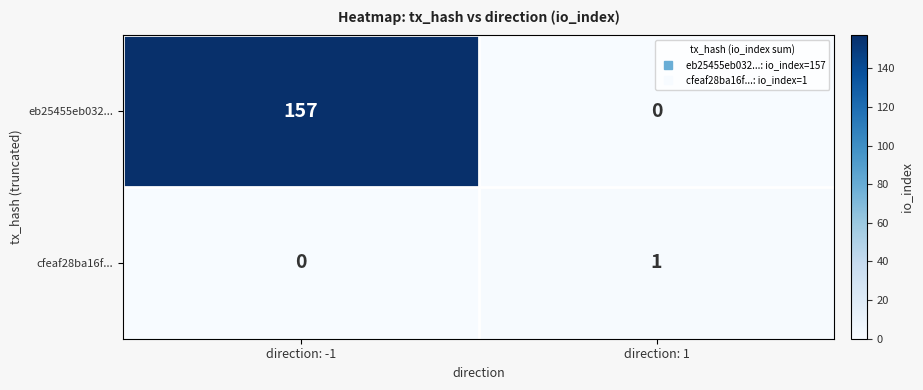

Reading left to right, extract all data points from this chart.

eb25455eb032...: direction: -1=157	direction: 1=0
cfeaf28ba16f...: direction: -1=0	direction: 1=1